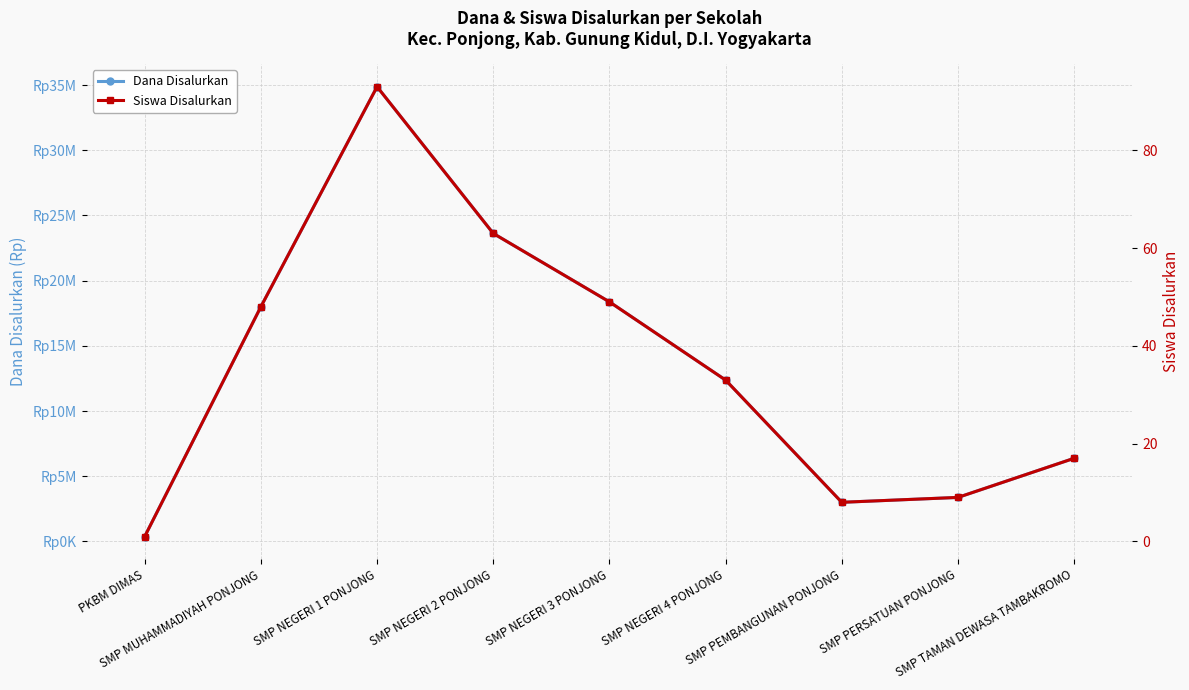

At which category is the sum across all series the highest?

SMP NEGERI 1 PONJONG